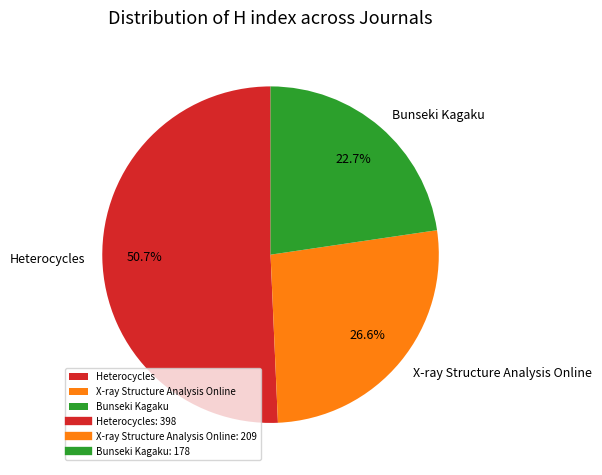

How many slices are in this pie chart?

3